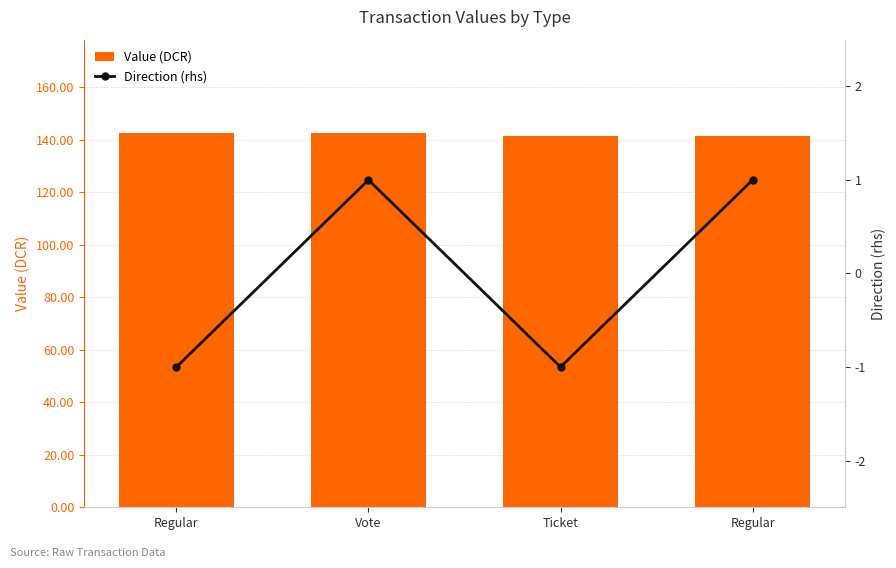

The Direction (rhs) series shows -1.0 at Regular. True or false?

True